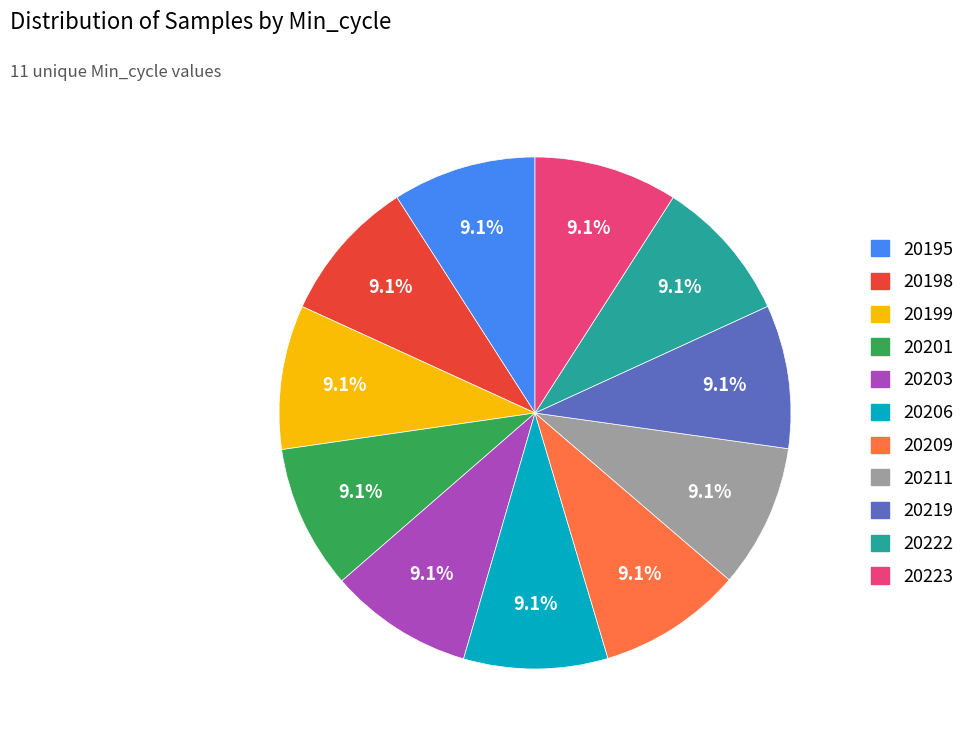

Count the number of slices in the pie.

11